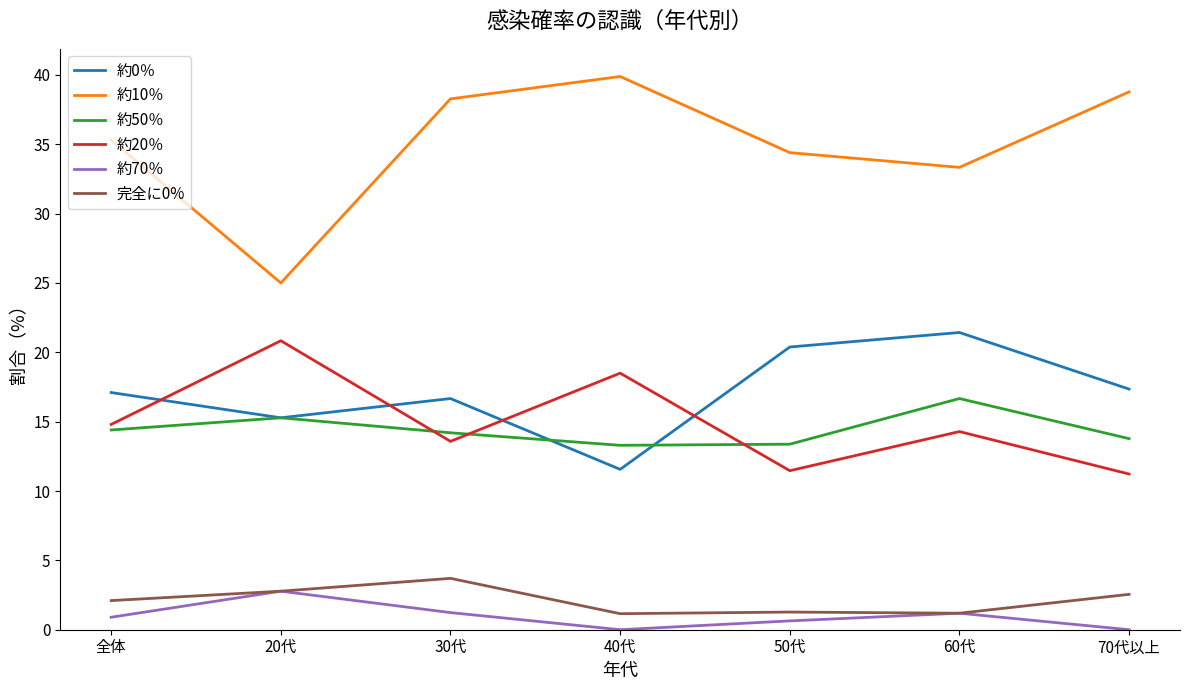

The 完全に0% series shows 1.7 at 30代. True or false?

False